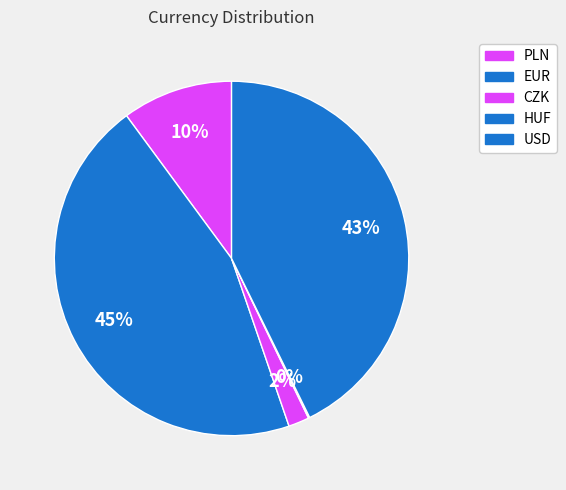

What is the smallest slice in the pie chart?

HUF